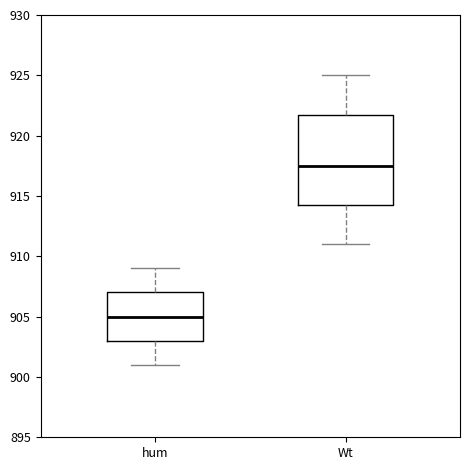

Comparing the boxes themselves (not the whiskers), which one is the tallest?

Wt